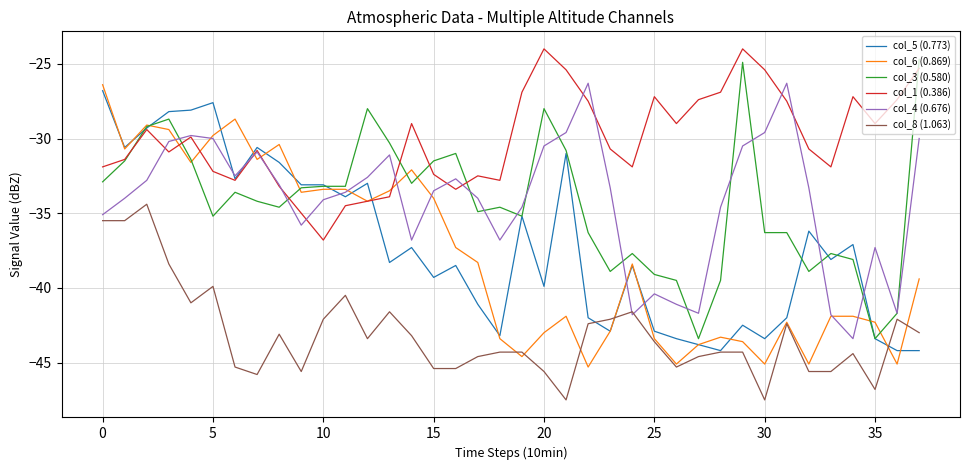

What is the greatest value displayed?

-24.0